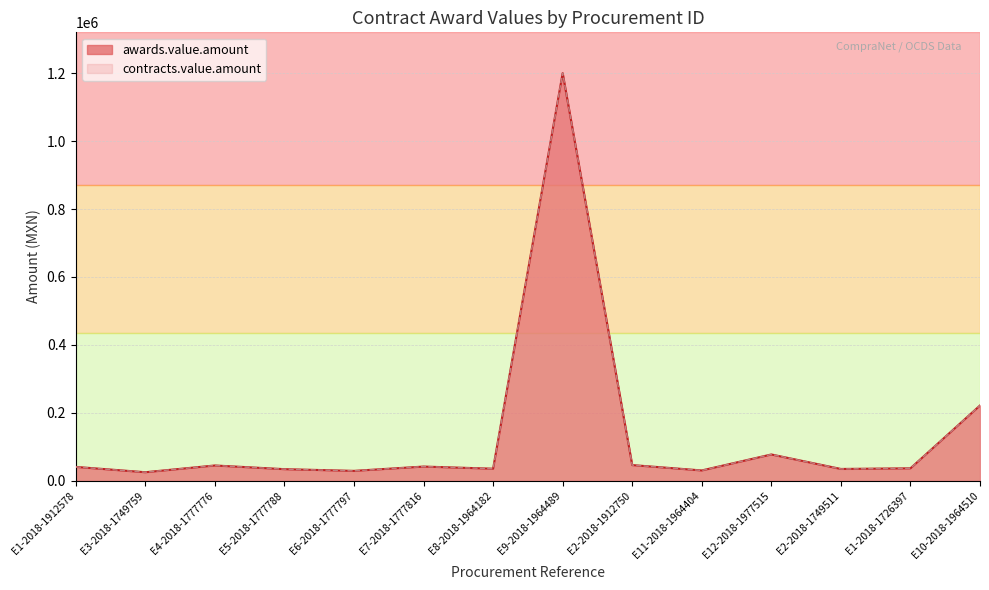

What is the label of the 9th point from the left?

E2-2018-1912750